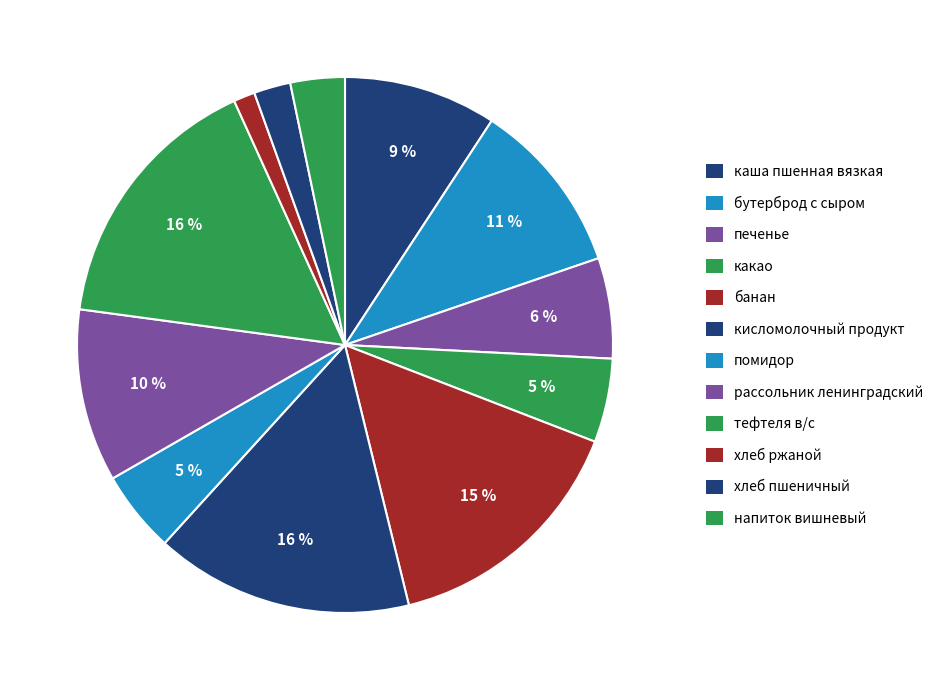

Which category has the smallest portion of the pie?

хлеб ржаной